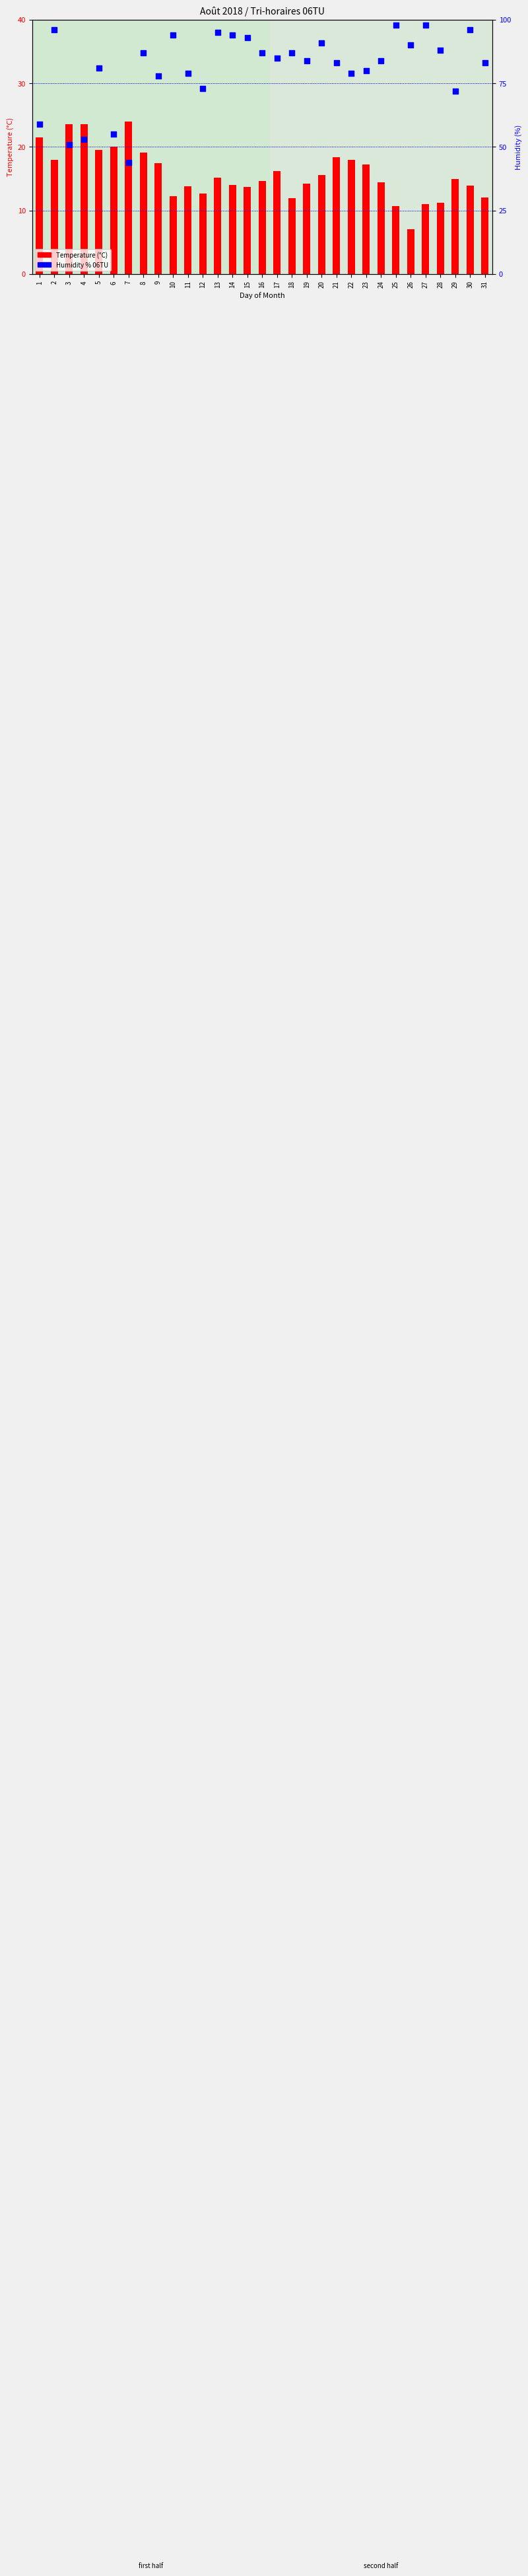

Which series contains the lowest Y value?

Temperature (°C)